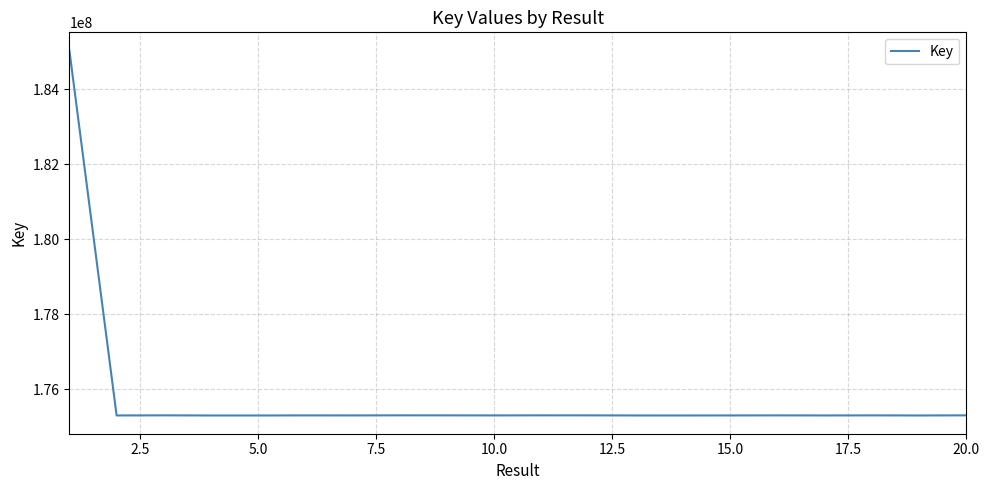

What is the maximum value shown in the chart?

185030154